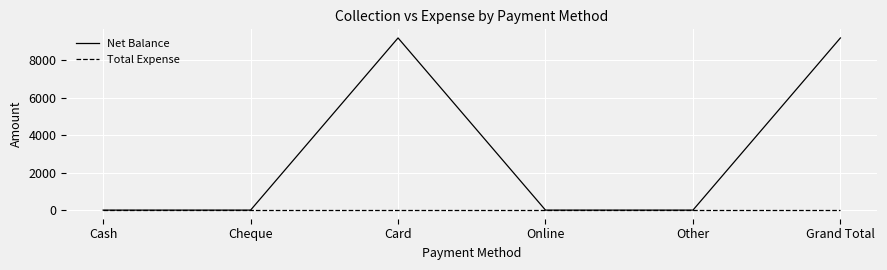

List the series in order of their overall mean, highest first.

Net Balance, Total Expense